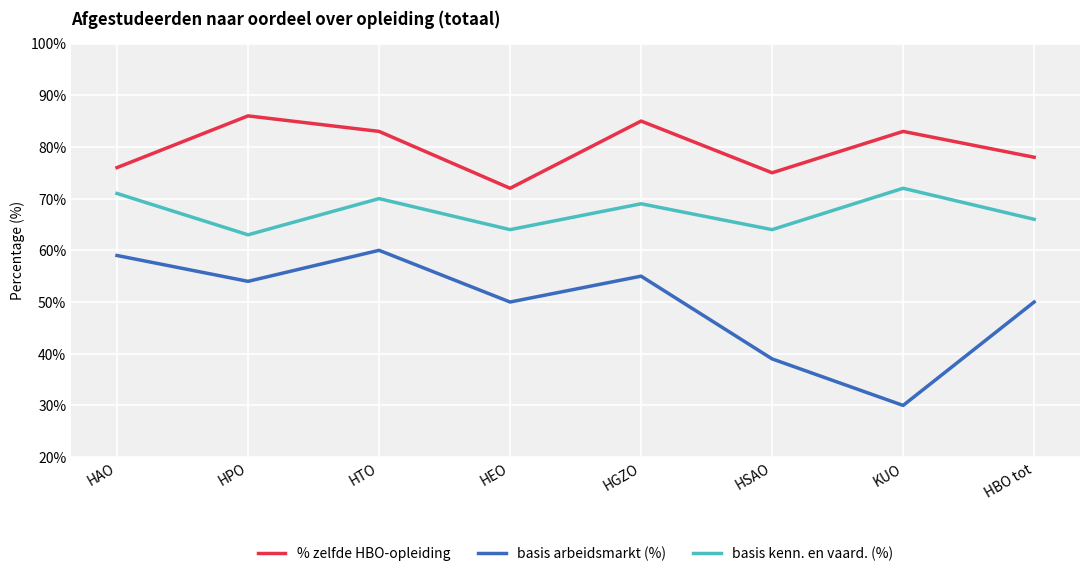

Is the value of basis arbeidsmarkt (%) at HSAO greater than the value of basis kenn. en vaard. (%) at HPO?

No